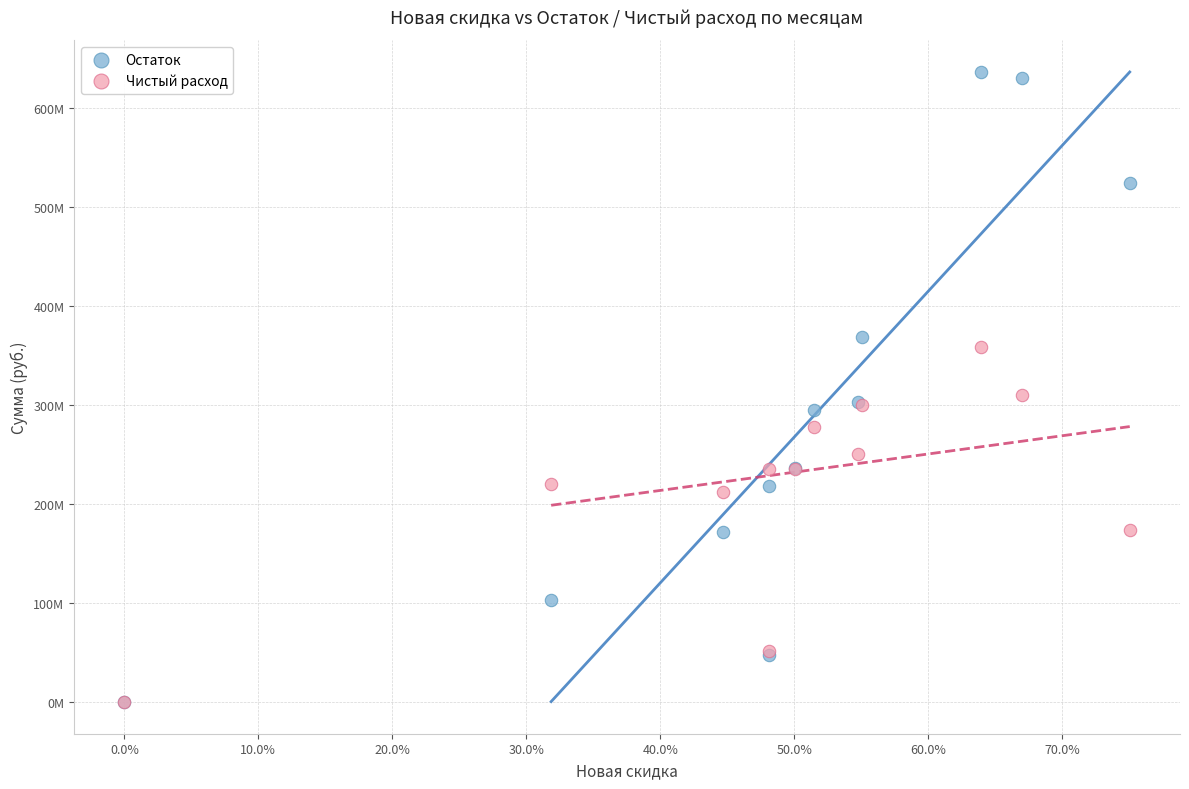

Which series has the widest spread of Y values?

Остаток